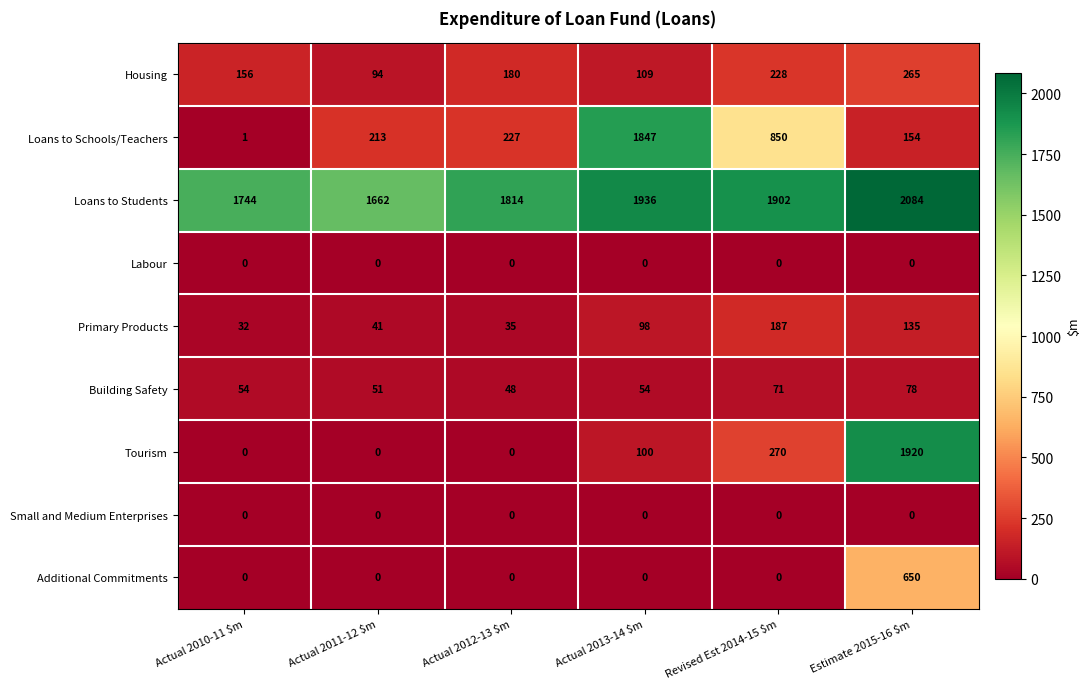

At how many categories does at least one series exceed 943?

6